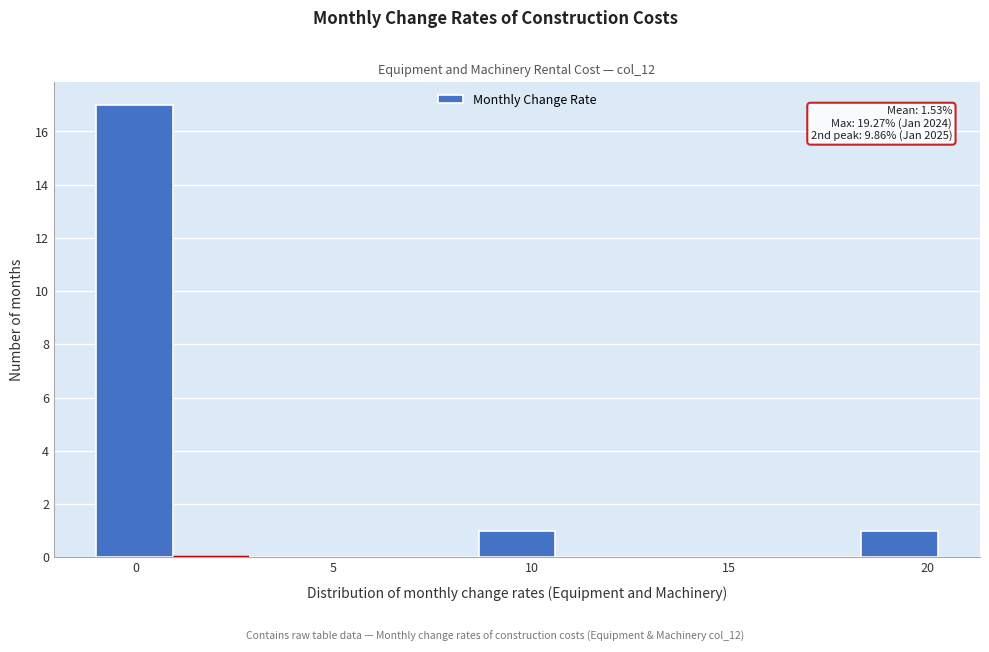

Read against the x-axis, roughly where is the centre of the tallest bar?

0.0